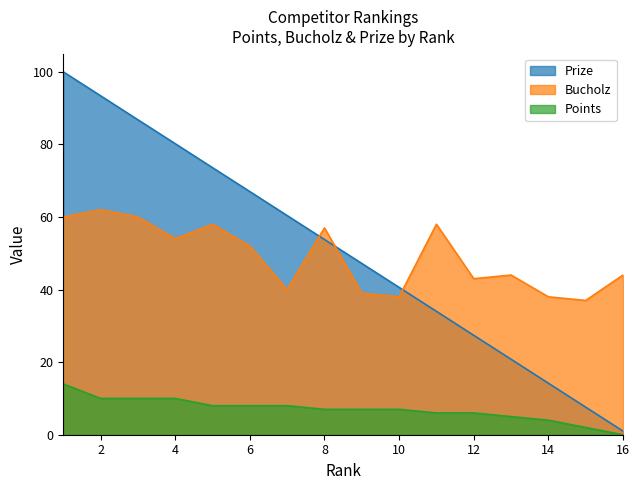

True or false: Prize has a value of 22.4 at 7.

False